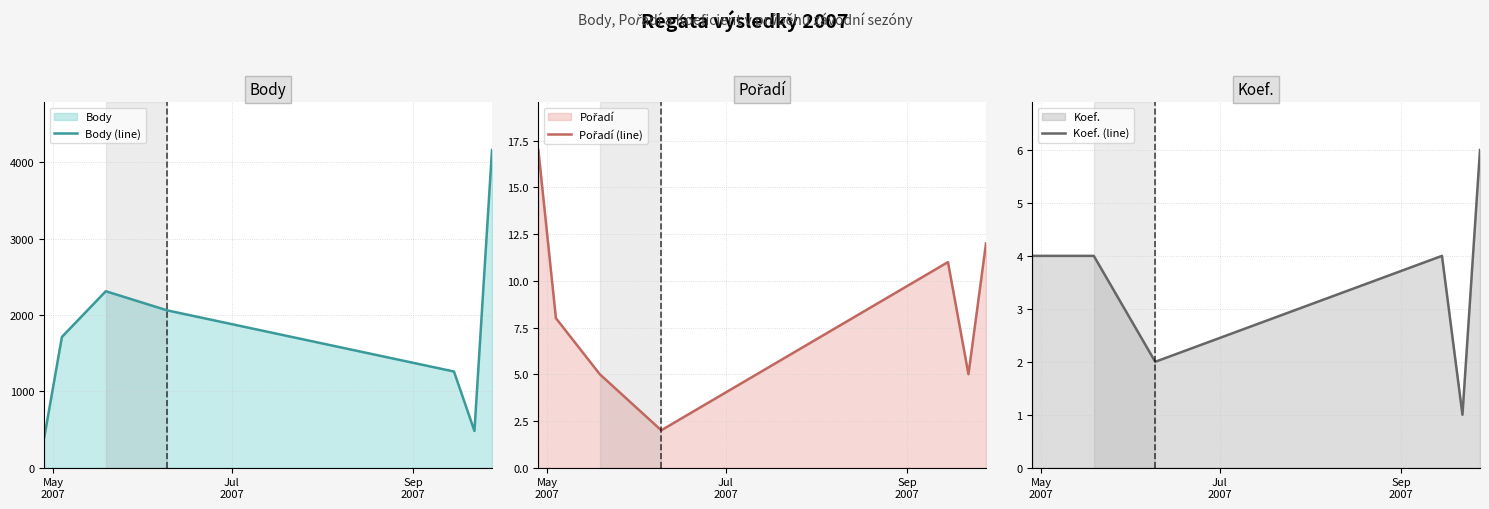

What is the highest value of the Koef. (line) series?

6